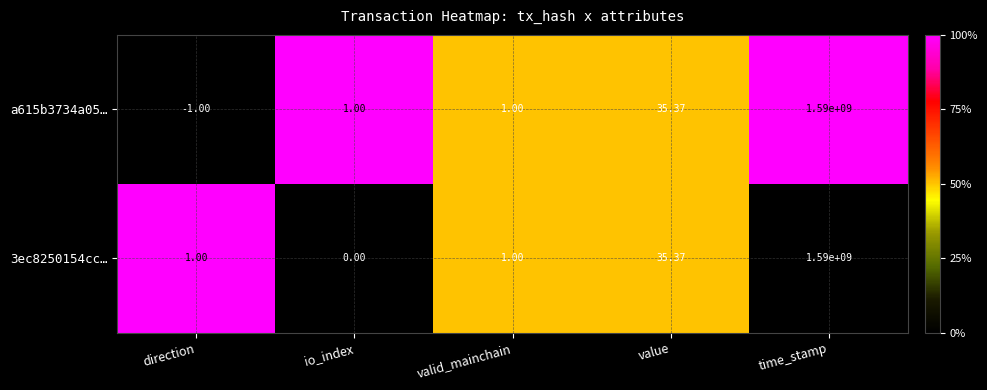

Where is a615b3734a05… nearest to the value 794999999?

value